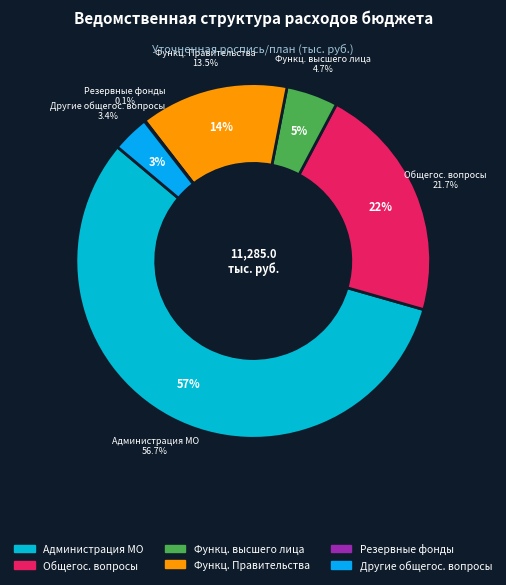

To the nearest percent, what percentage of the pie is Функционирование высшего должностного лица?

5%